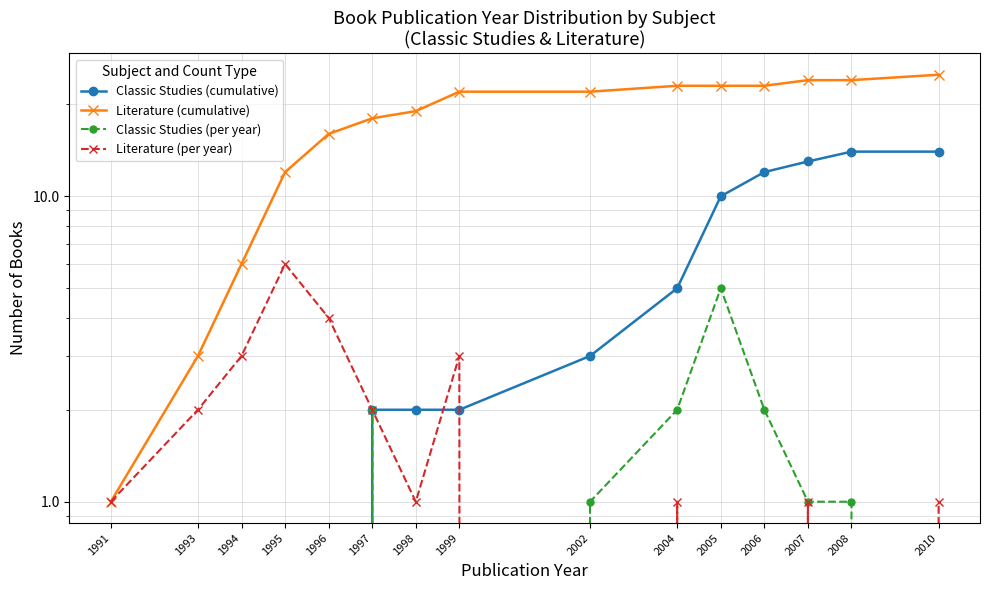

Reading left to right, extract all data points from this chart.

Classic Studies (cumulative): 0	0	0	0	0	2	2	2	3	5	10	12	13	14	14
Literature (cumulative): 1	3	6	12	16	18	19	22	22	23	23	23	24	24	25
Classic Studies (per year): 0	0	0	0	0	2	0	0	1	2	5	2	1	1	0
Literature (per year): 1	2	3	6	4	2	1	3	0	1	0	0	1	0	1